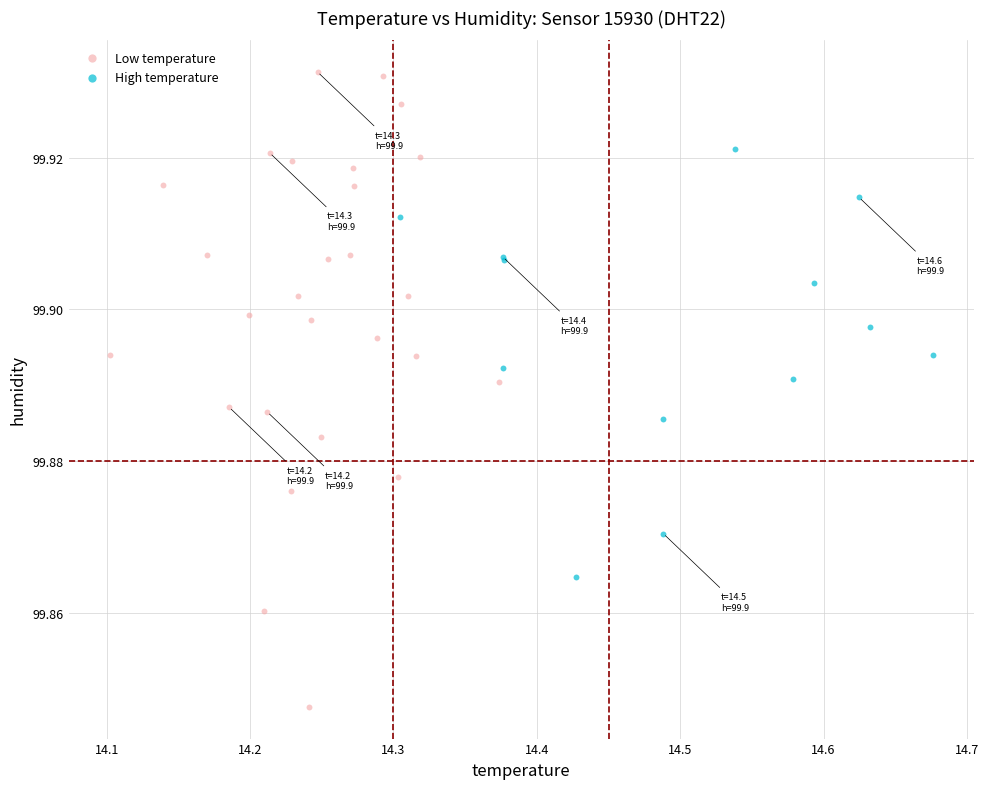

Which series contains the lowest Y value?

Low temperature